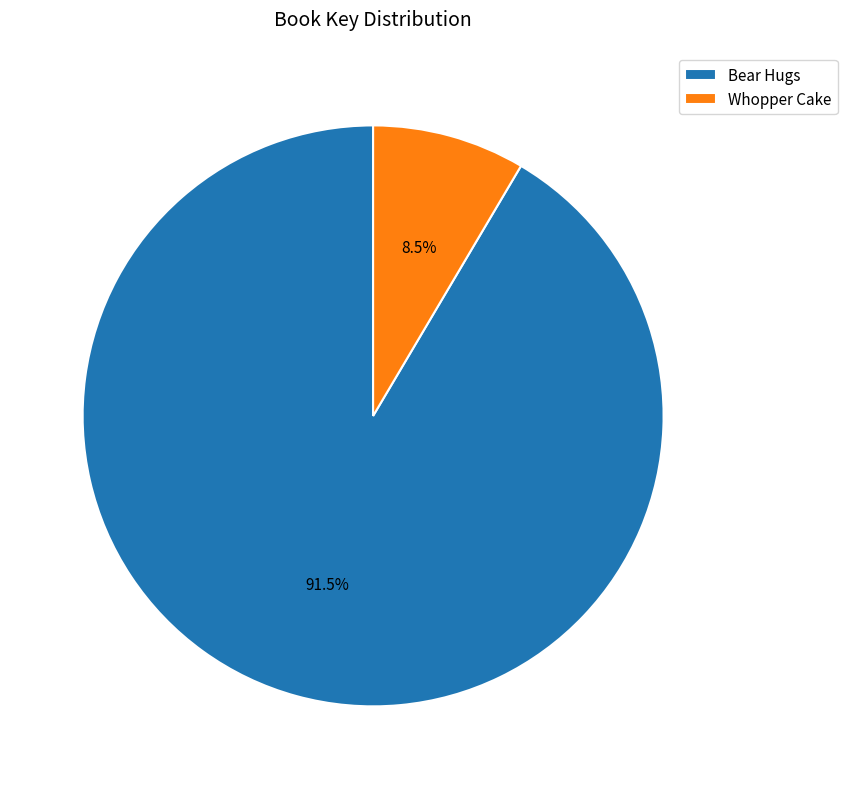

The Bear Hugs slice represents 85% of the pie. True or false?

False